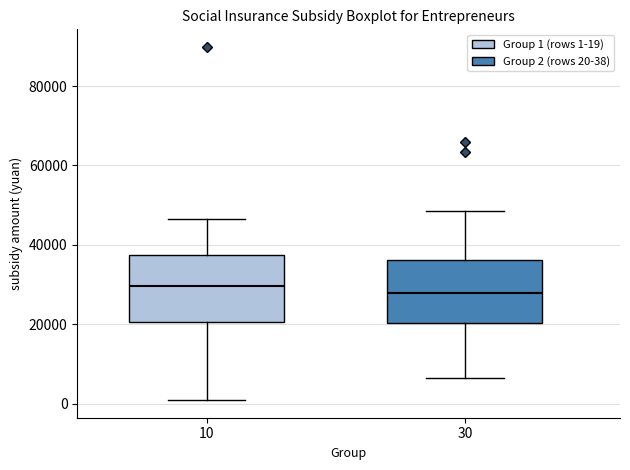

Where does the upper whisker of the box at x = 30 end on the y-axis? The values are not printed on the chart, so give them approximately, as read against the axis.

48000